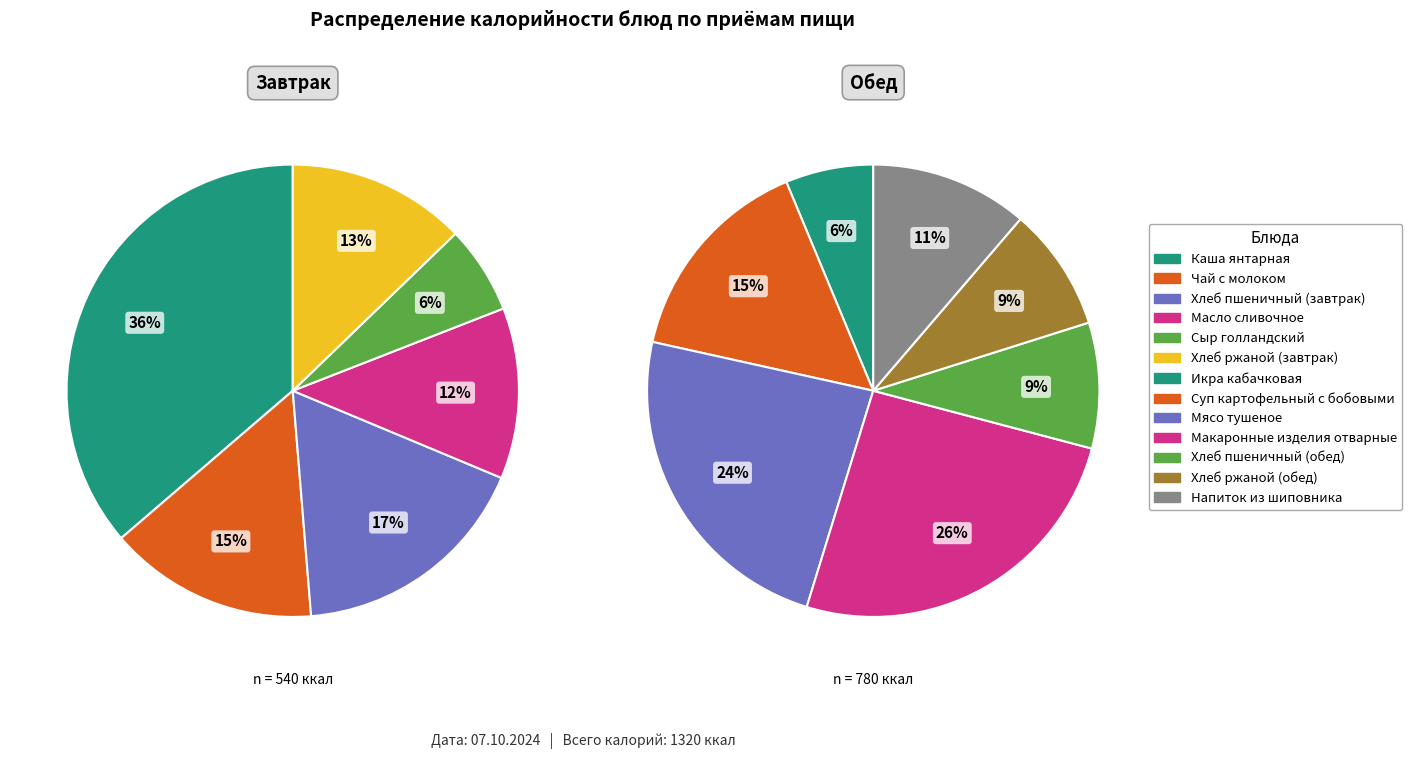

How many slices are in this pie chart?

13